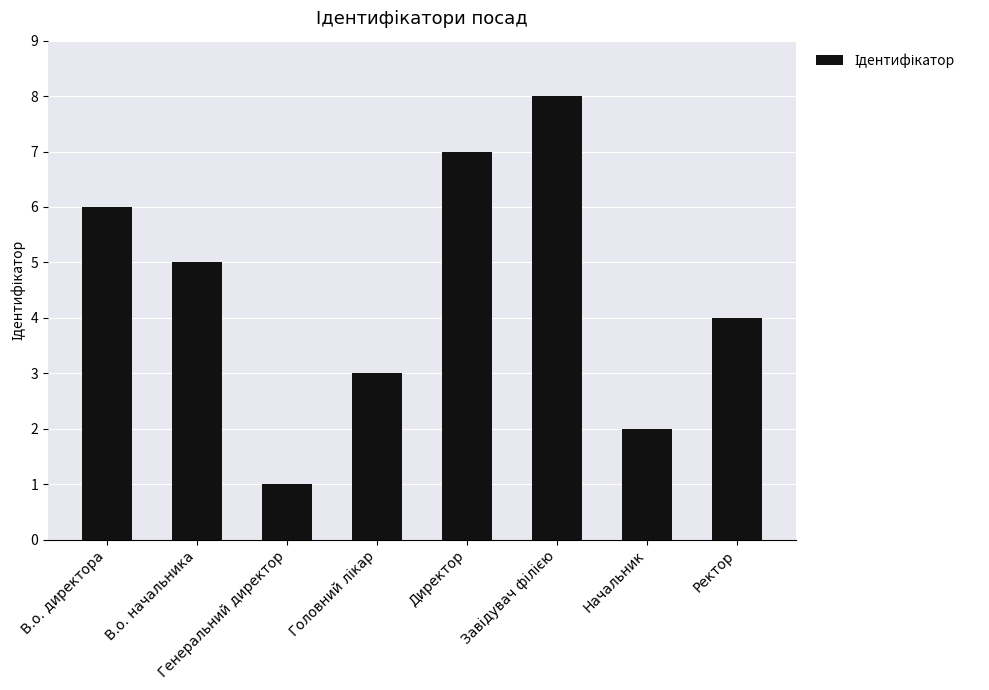

Reading left to right, what are all the values shown in this chart?

6	5	1	3	7	8	2	4